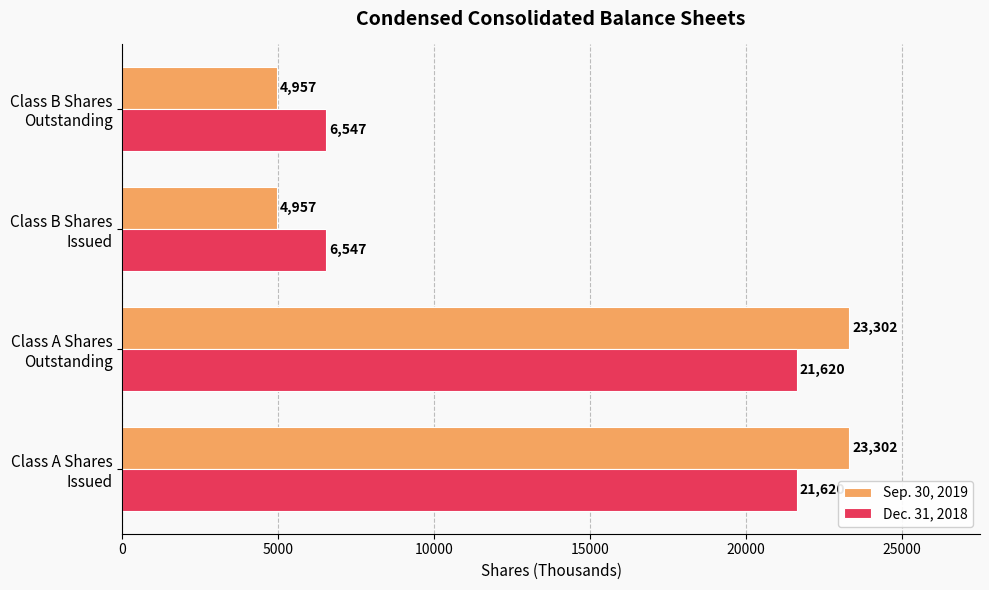

Which series has the largest total across all categories?

Sep. 30, 2019